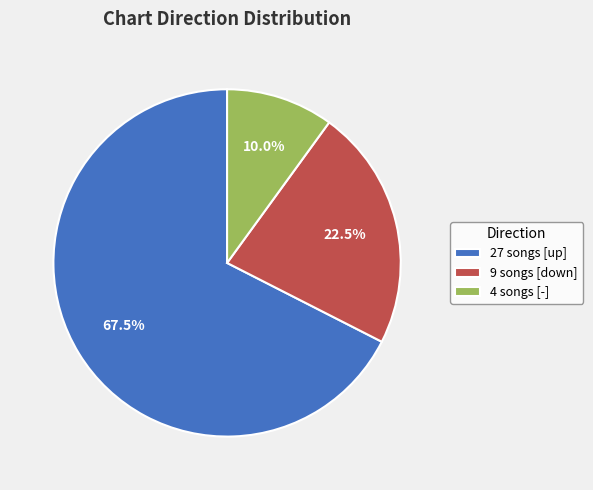

Is there a majority slice in this chart?

Yes